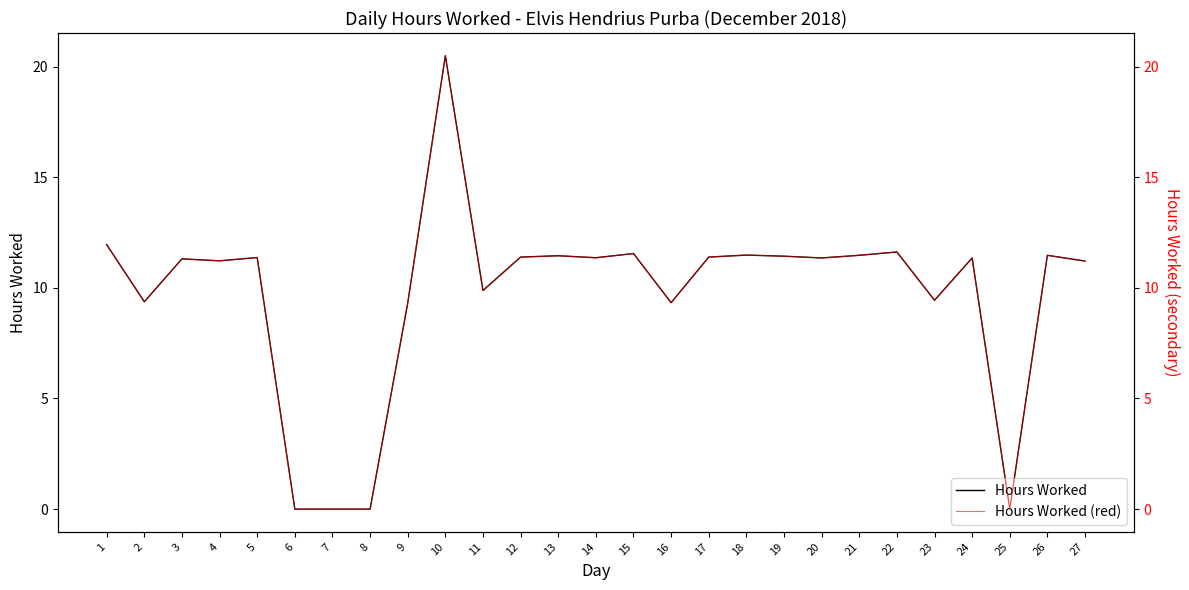

Where is the first local minimum for Hours Worked (ref)?

2